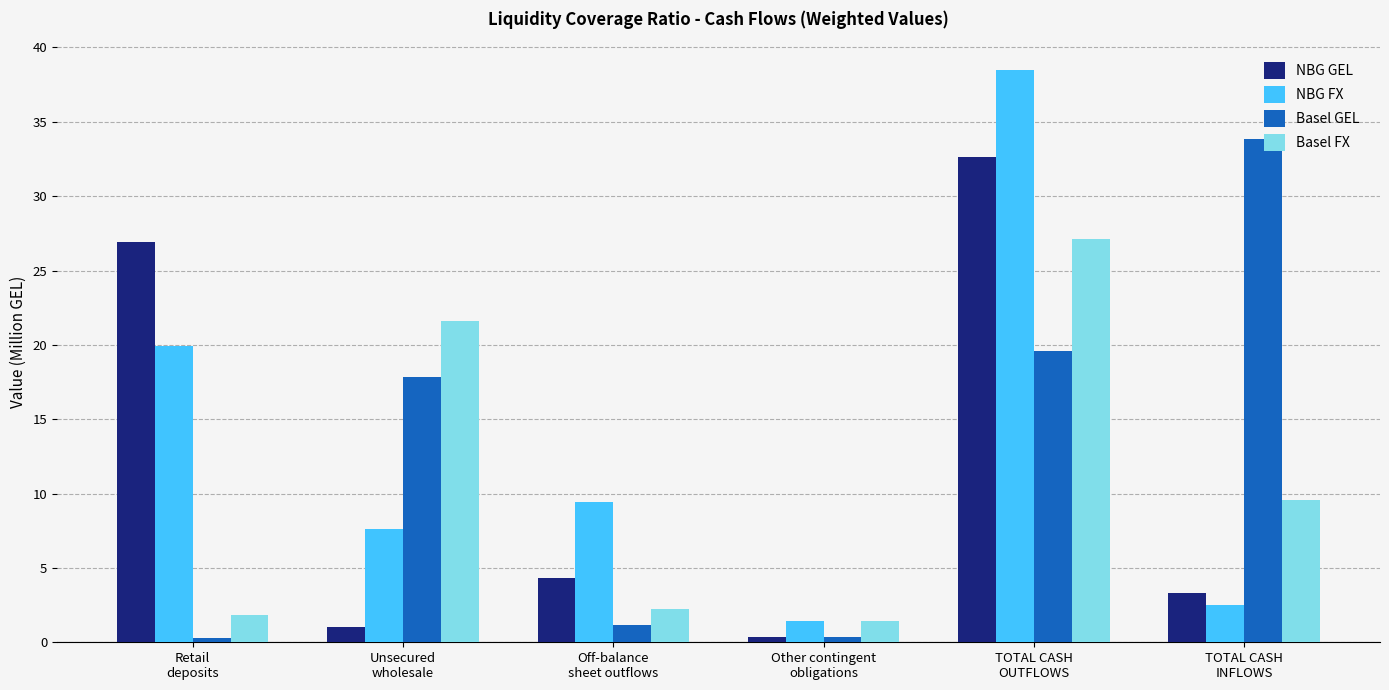

At which category is the sum across all series the highest?

TOTAL CASH
OUTFLOWS